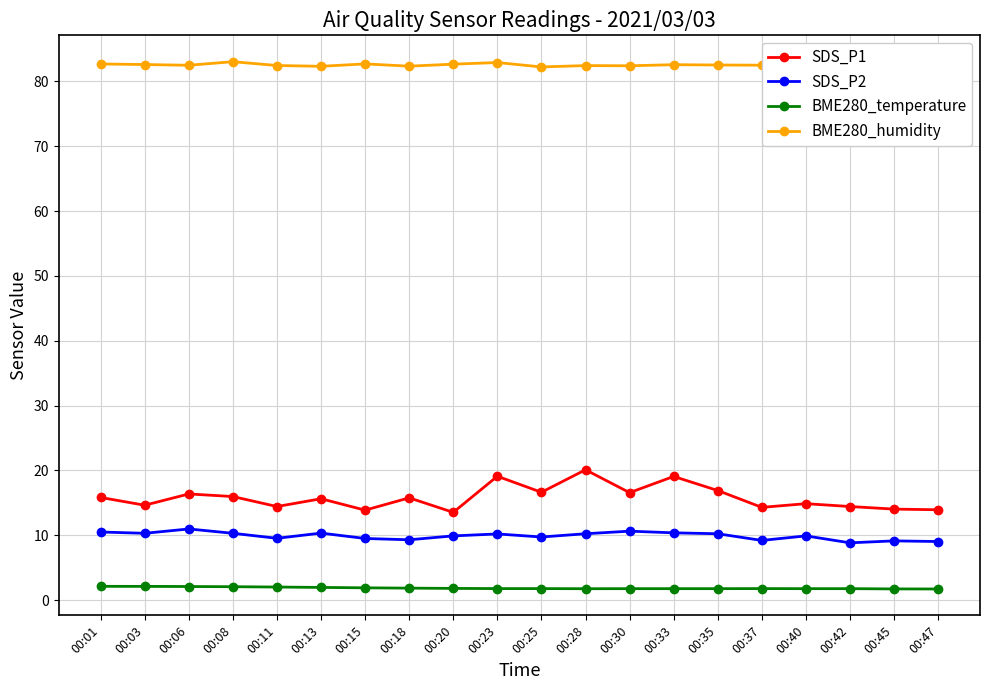

List the series in order of their peak value, highest first.

BME280_humidity, SDS_P1, SDS_P2, BME280_temperature